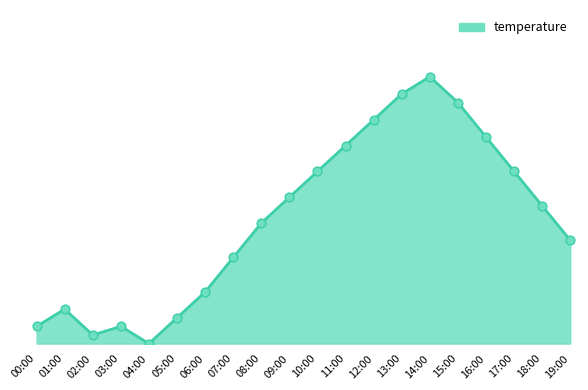

Between 15:00 and 16:00, which is larger?

15:00